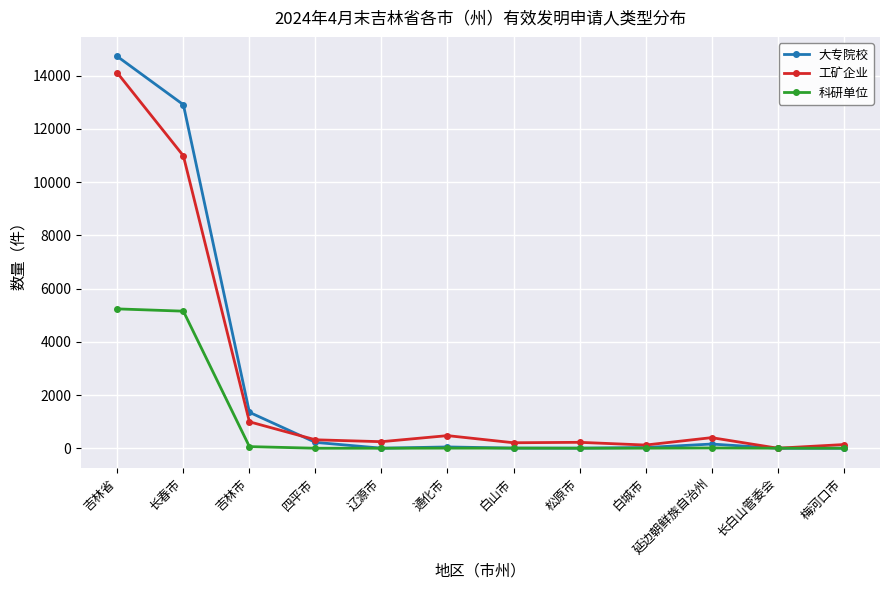

How many data points in 工矿企业 are less than 317?

6